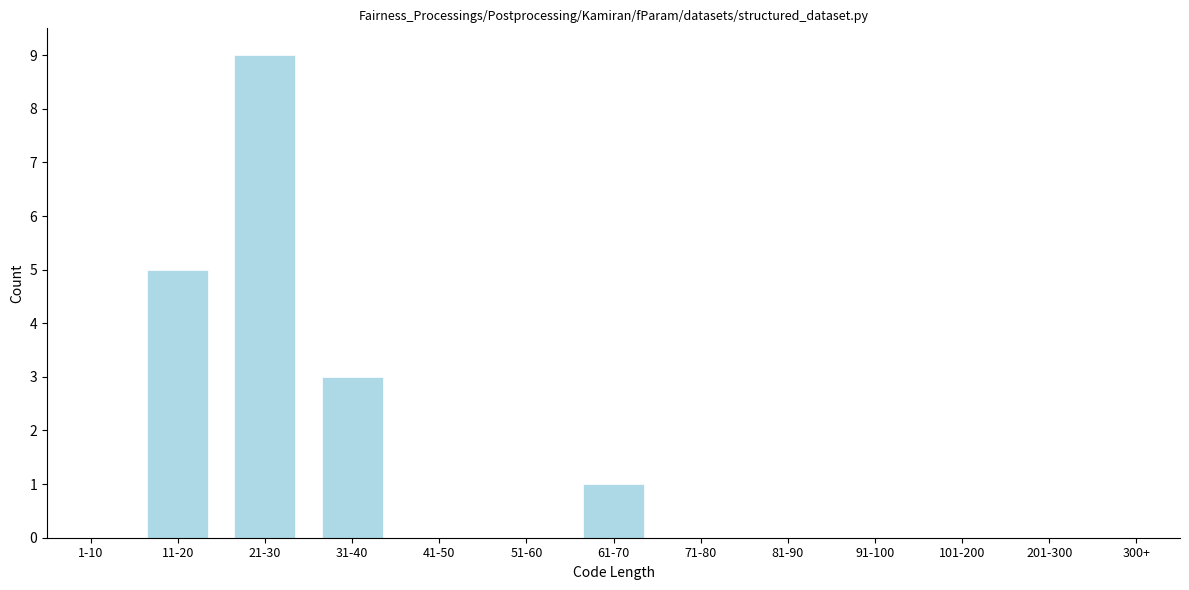

Reading right to left, list all the values displayed in this chart.

300+=0	201-300=0	101-200=0	91-100=0	81-90=0	71-80=0	61-70=1	51-60=0	41-50=0	31-40=3	21-30=9	11-20=5	1-10=0